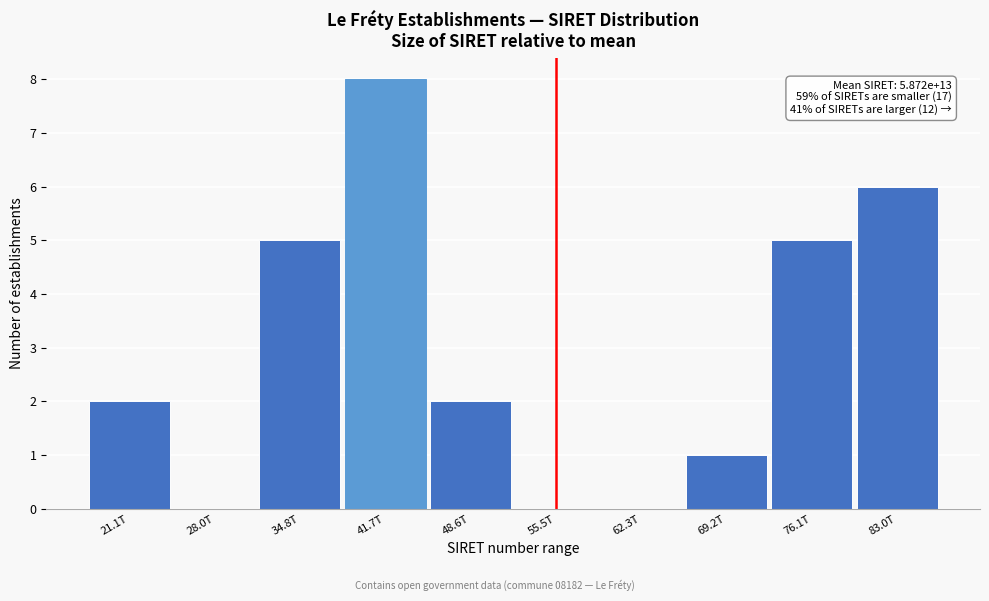

Reading left to right, extract all data points from this chart.

21.1T=2	28.0T=0	34.8T=5	41.7T=8	48.6T=2	55.5T=0	62.3T=0	69.2T=1	76.1T=5	83.0T=6